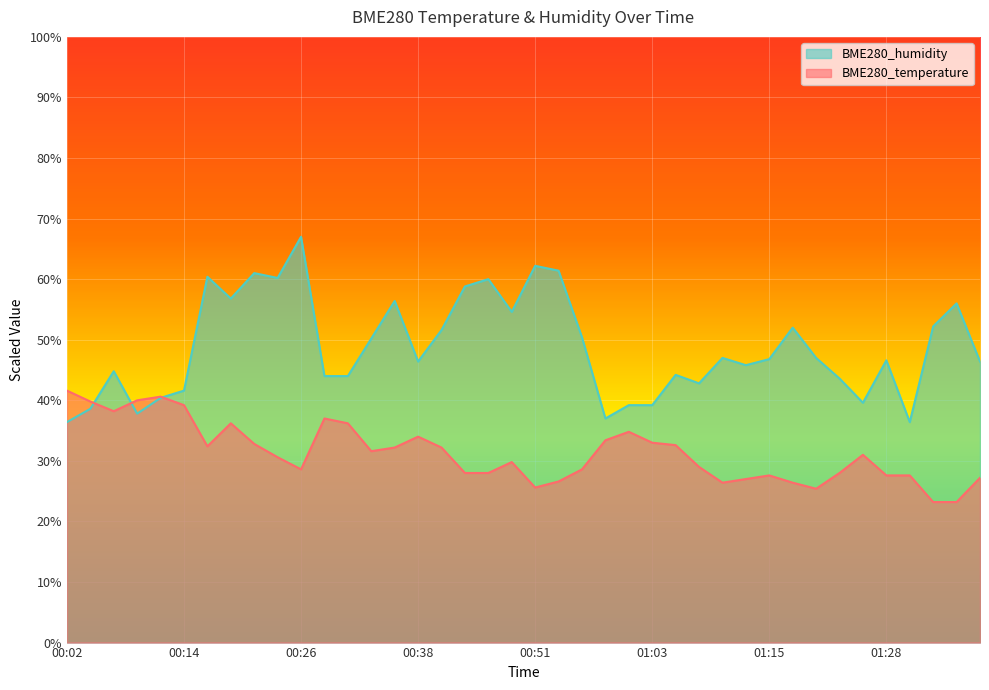

The value of BME280_temperature at 01:01 is 34.8. True or false?

True